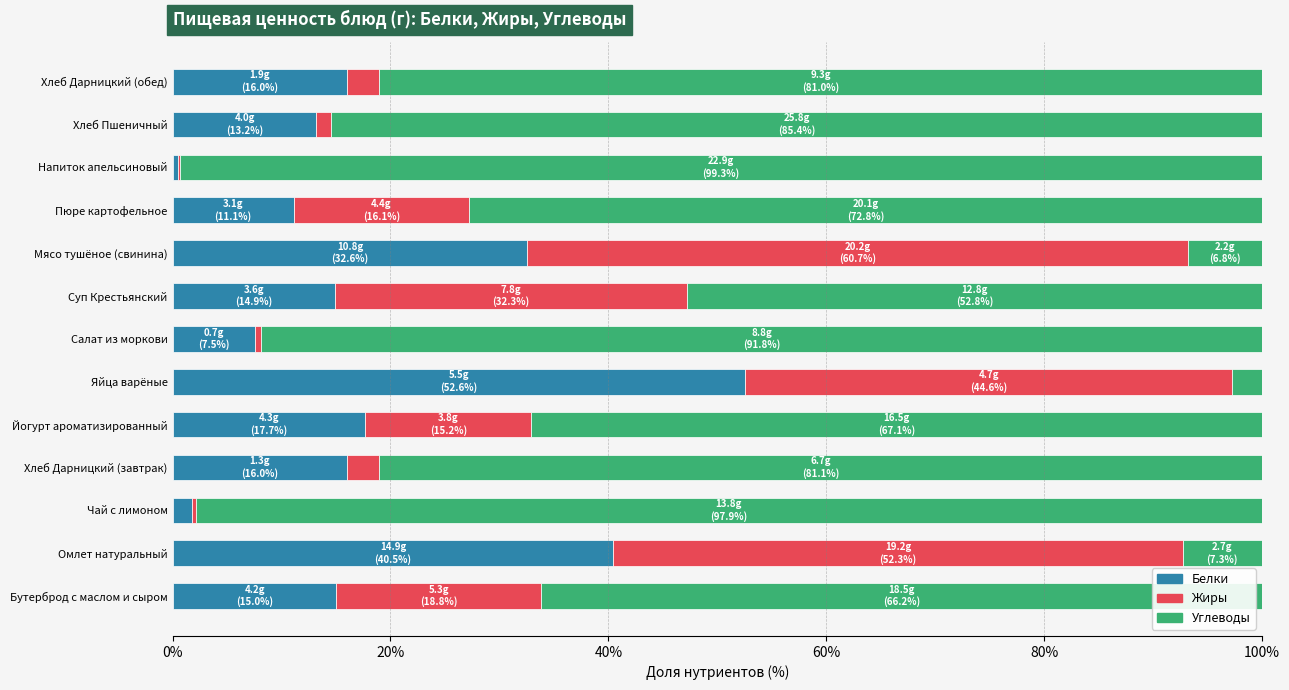

At which label does Белки reach its peak?

Яйца варёные